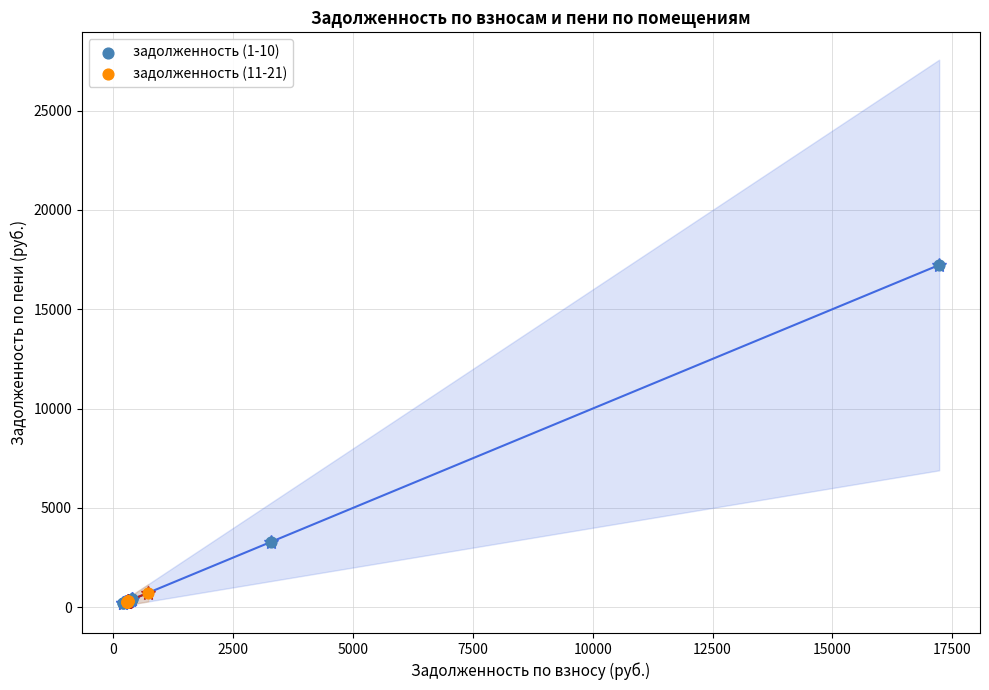

Which series contains the highest Y value?

задолженность (1-10)